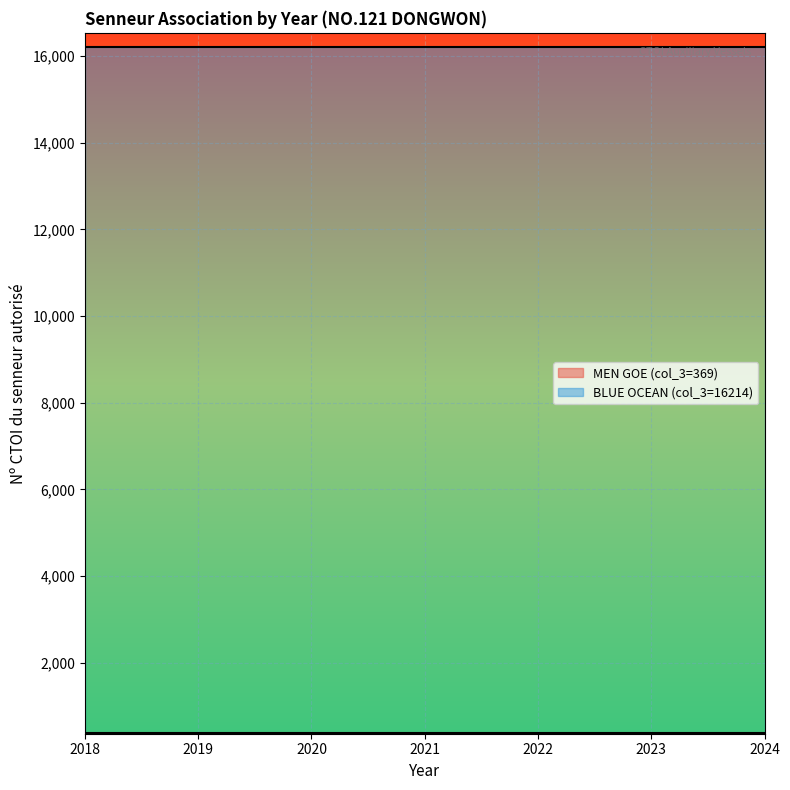

At how many categories does at least one series exceed 12103?

7